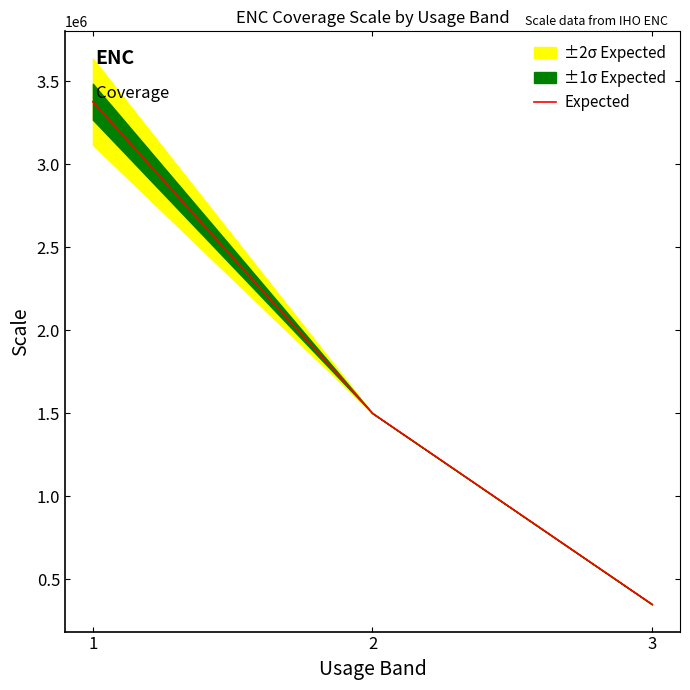

How many data points are above 1500000?

1